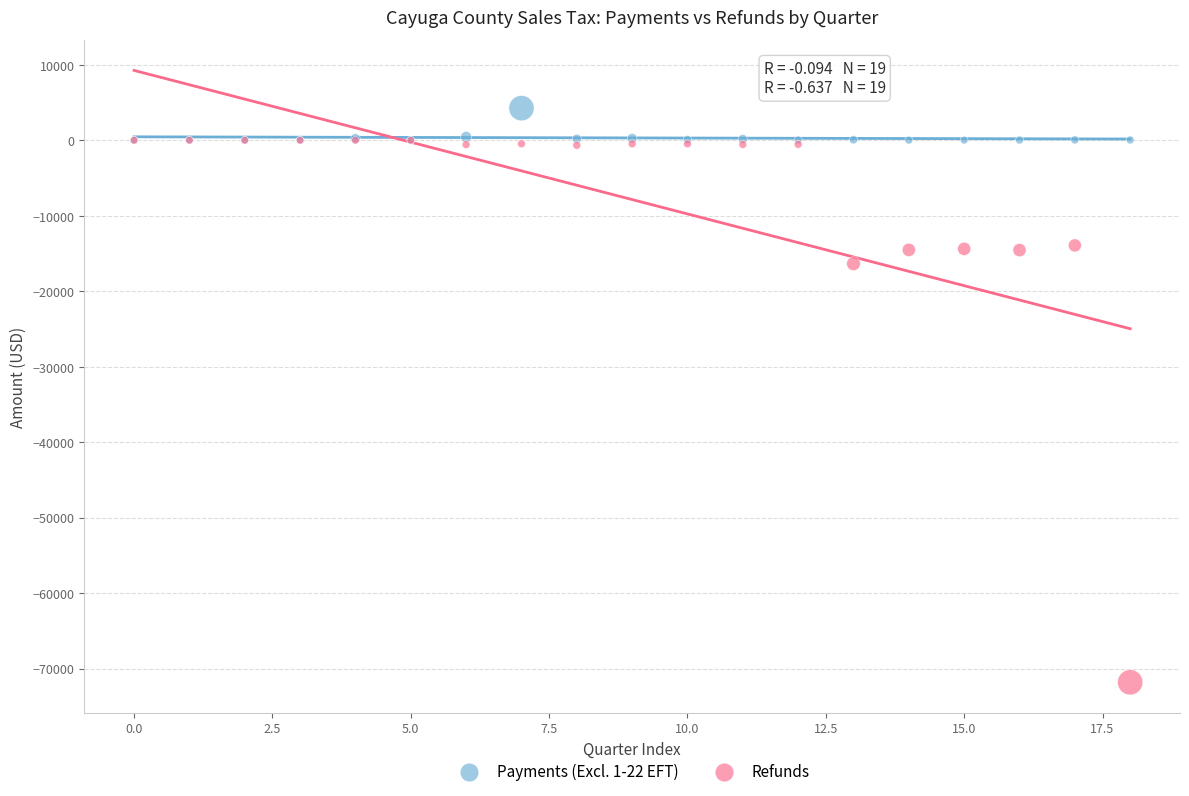

Which series contains the lowest Y value?

Refunds